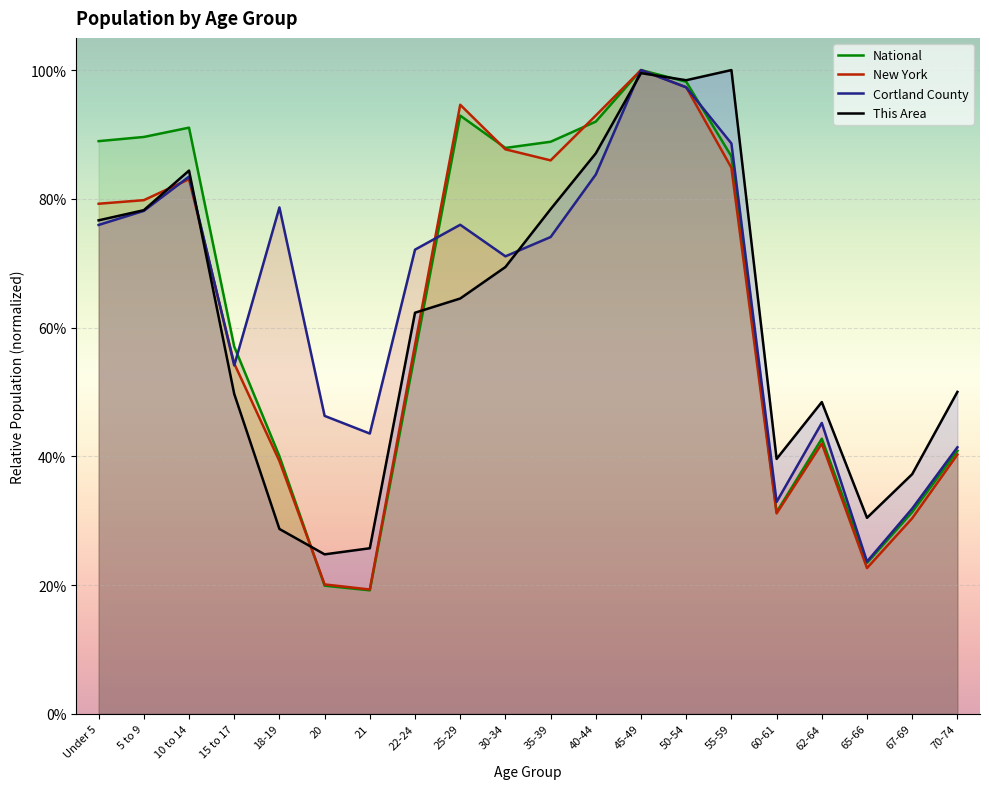

How many interior local valleys does the New York series have?

4